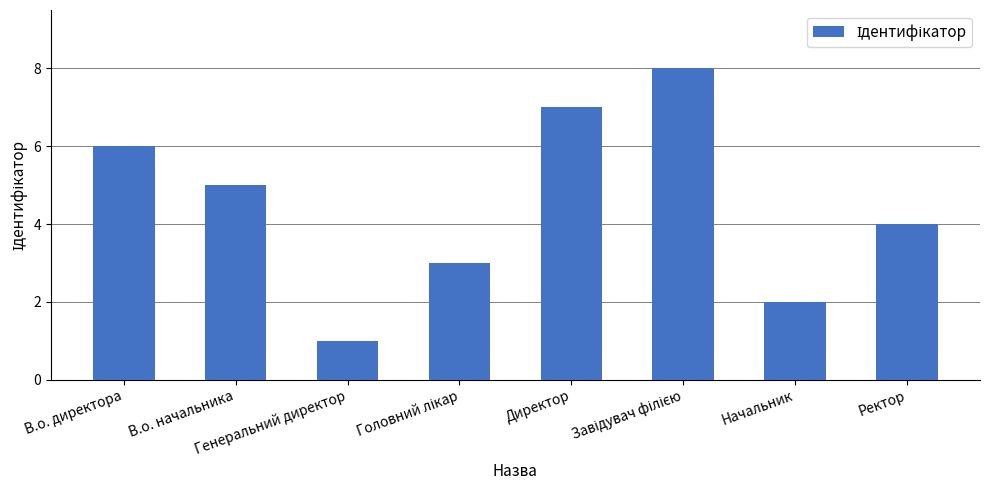

What is the greatest value displayed?

8